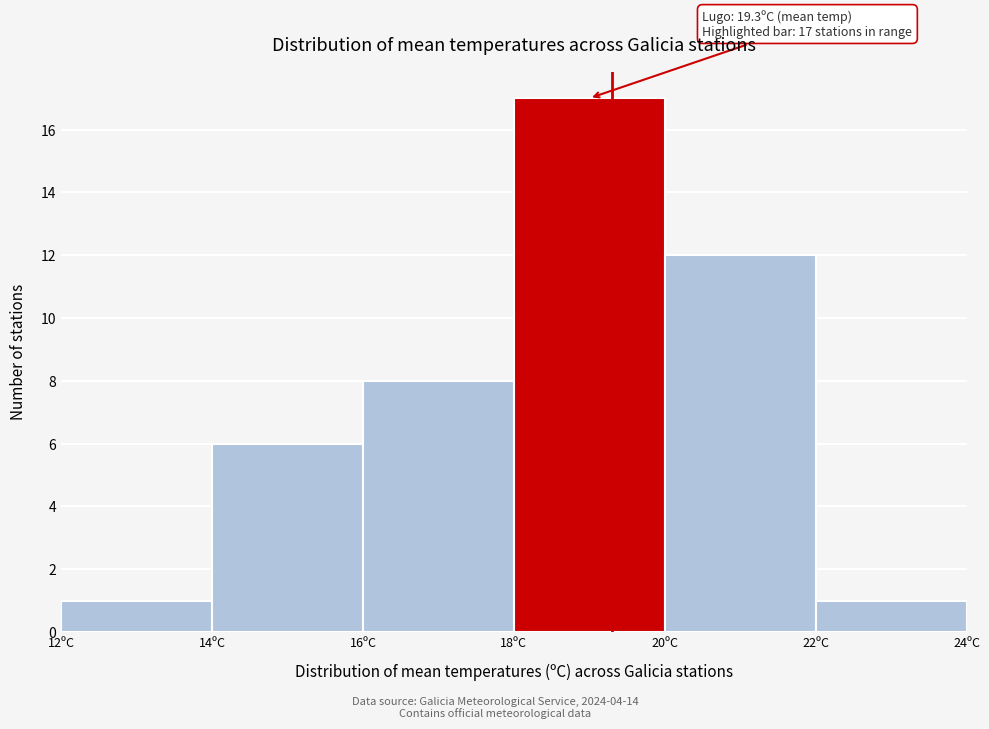

Over which range of the x-axis is the bar tallest?

18 to 20